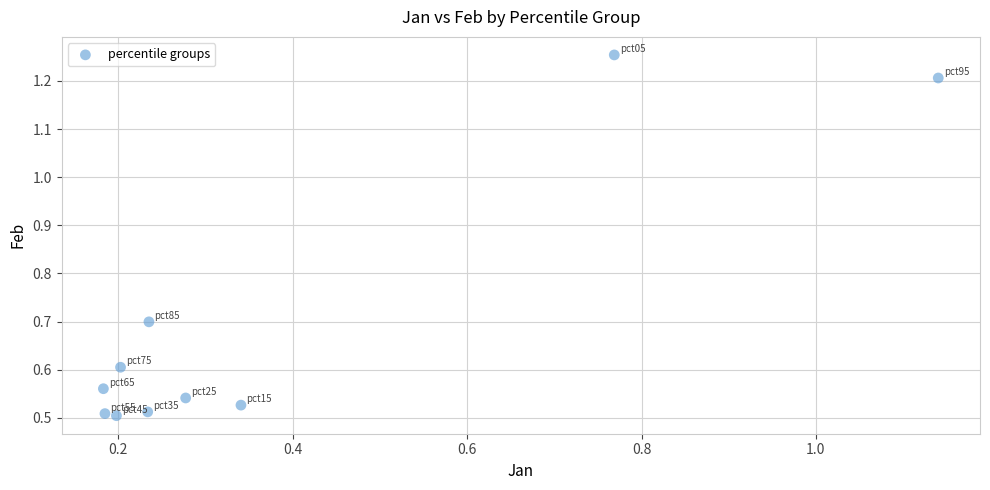

What is the range of Y values (max minus min)?

0.7